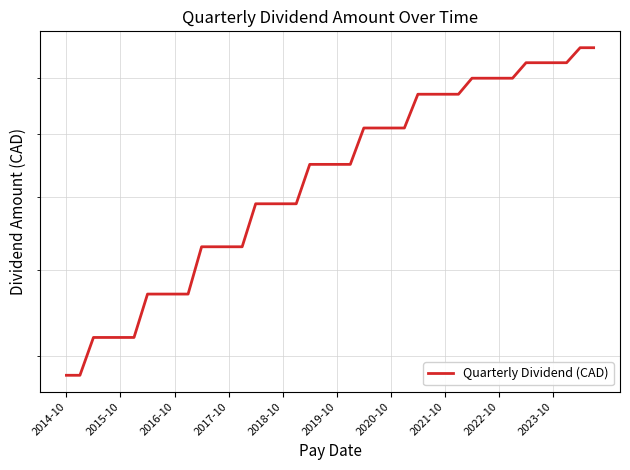

The value at 19 is 1.3. True or false?

False